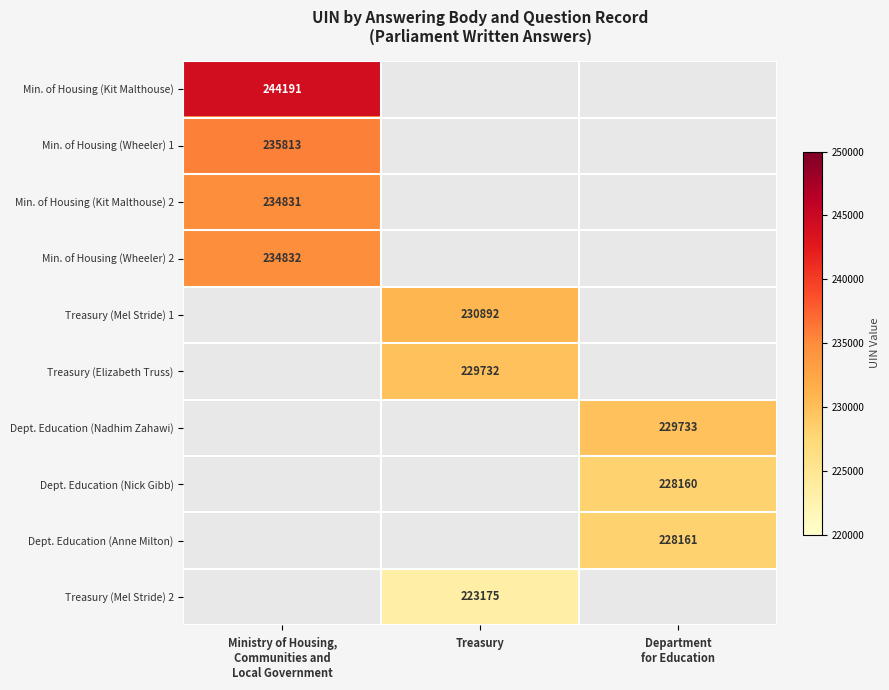

Between Department
for Education and Ministry of Housing,
Communities and
Local Government, which is larger?

Ministry of Housing,
Communities and
Local Government